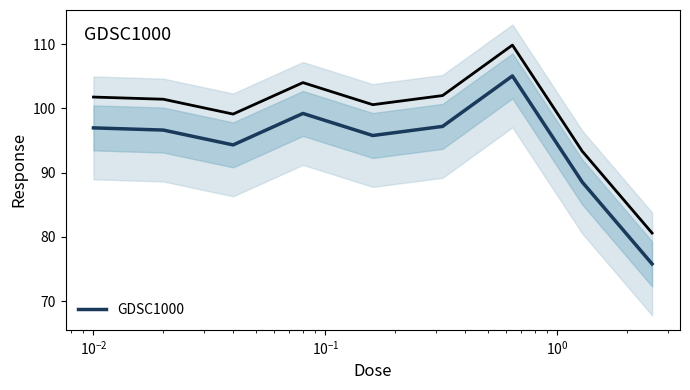

What is the difference between the maximum and second lowest values?

16.5